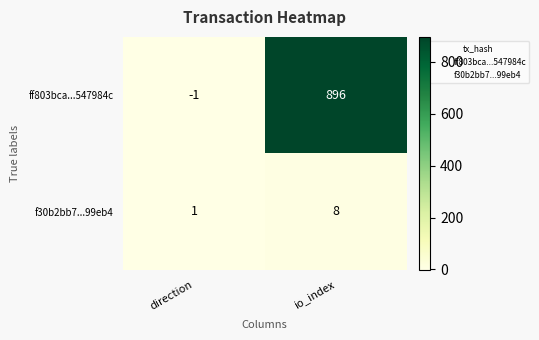

Reading right to left, list all the values displayed in this chart.

ff803bca...547984c: 896	-1
f30b2bb7...99eb4: 8	1